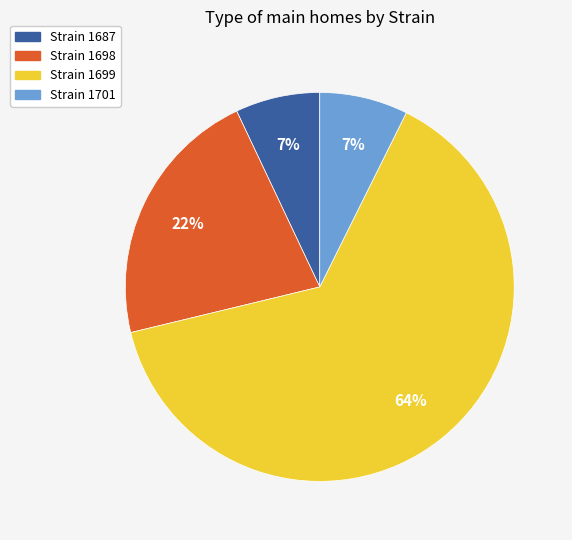

Which category has the biggest portion of the pie?

Strain 1699